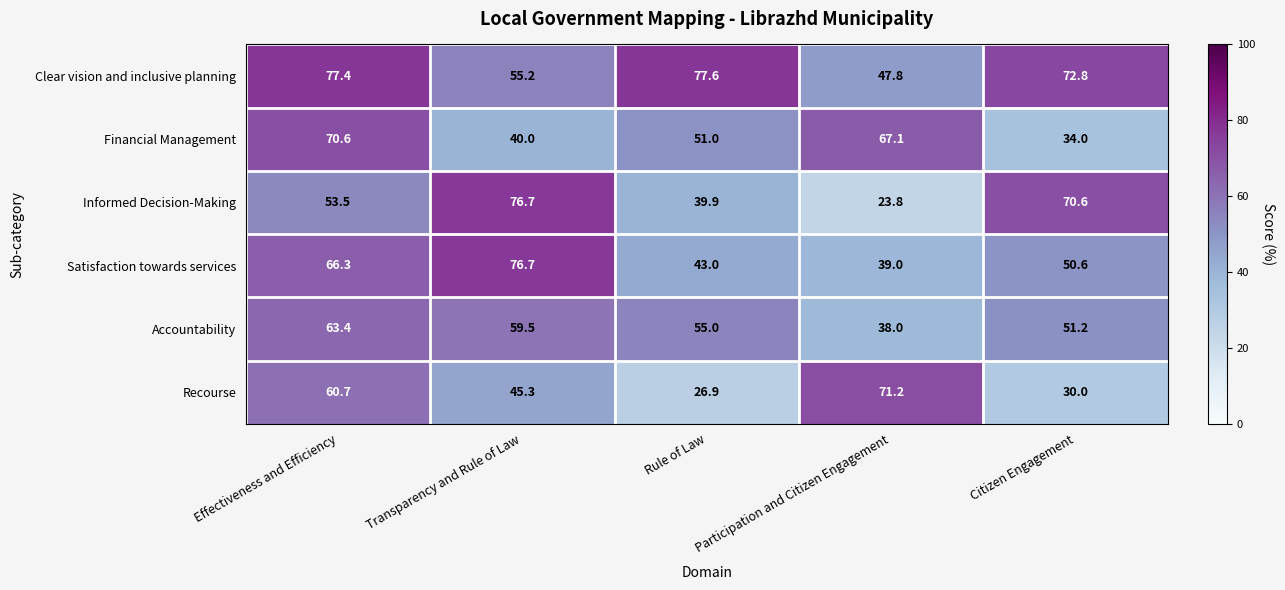

At which category is the sum across all series the highest?

Effectiveness and Efficiency